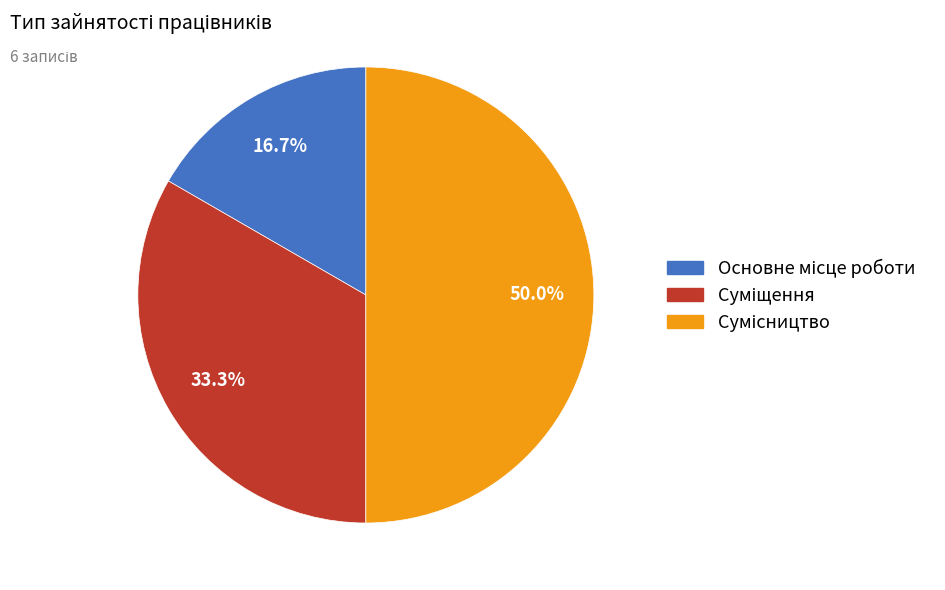

What is the ratio of the value at Сумісництво to the value at Основне місце роботи?

3.0